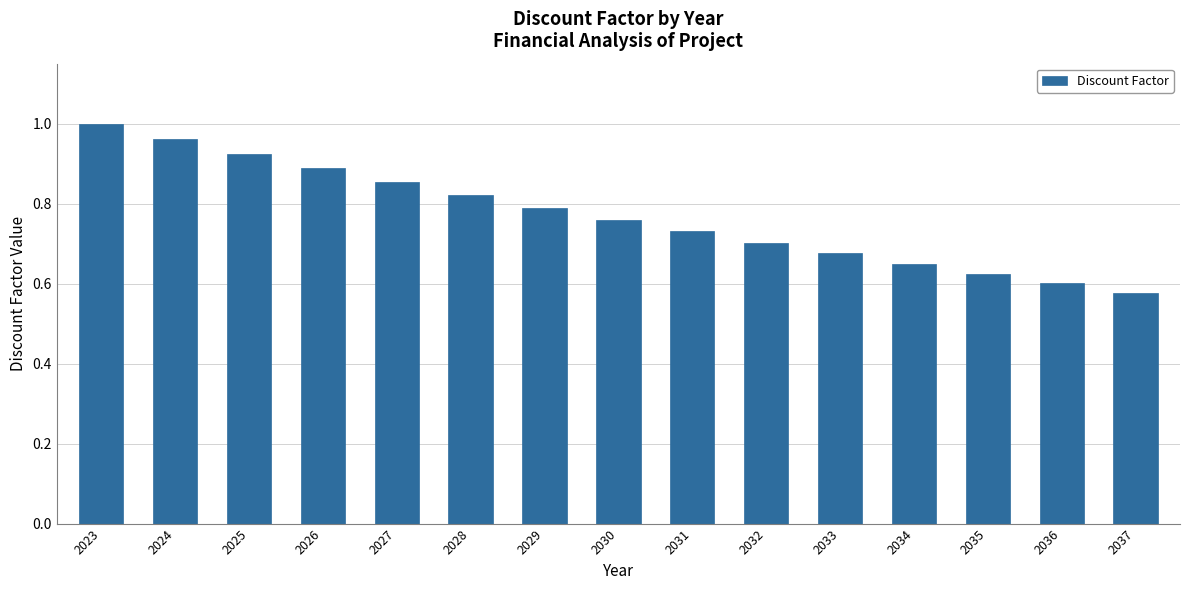

What is the difference between the maximum and minimum values?

0.4